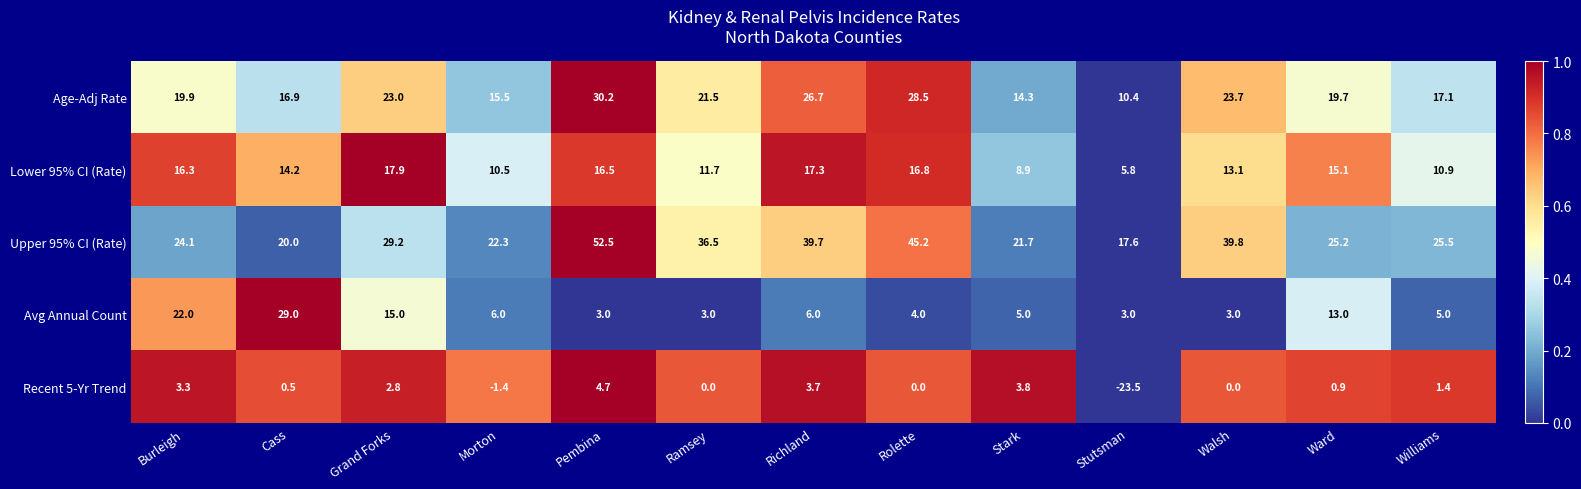

What is the total value across all series at Walsh?

79.6